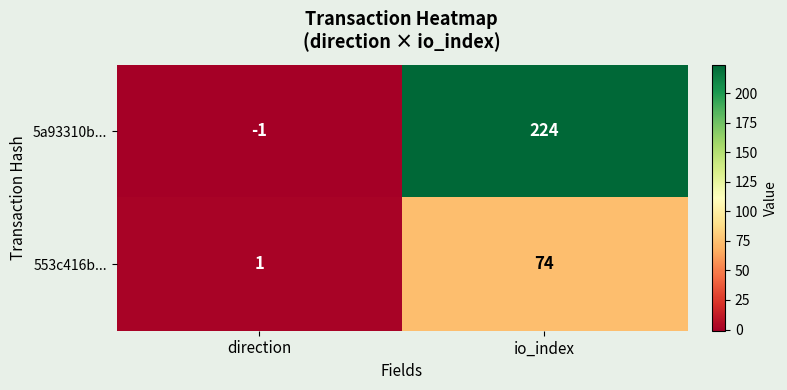

At io_index, list the series in order from smallest to largest.

553c416b..., 5a93310b...